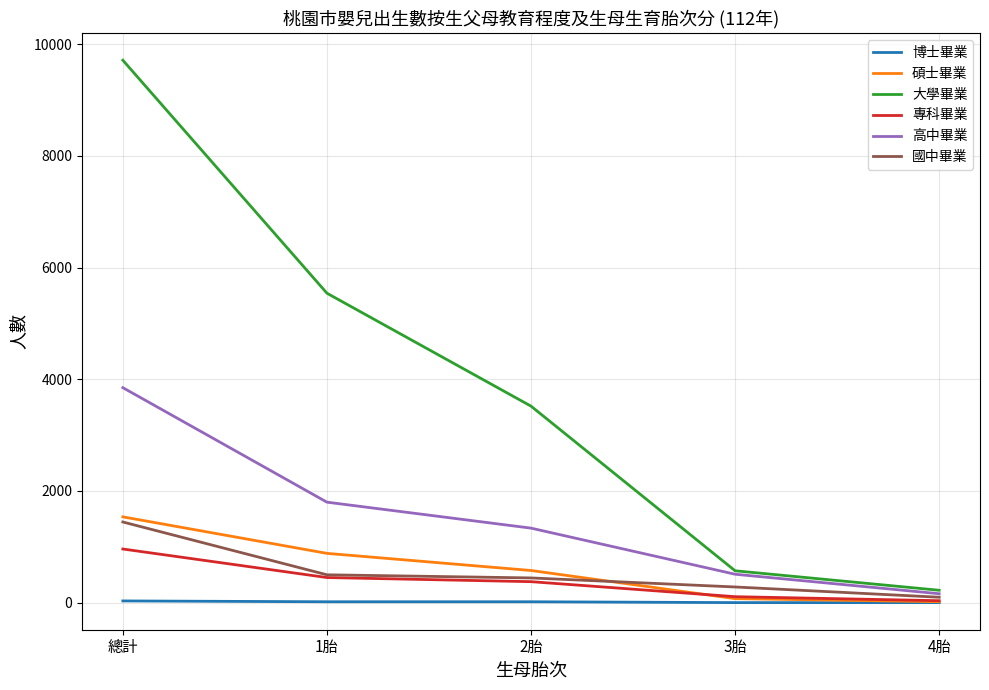

At which label does 高中畢業 reach its minimum?

4胎